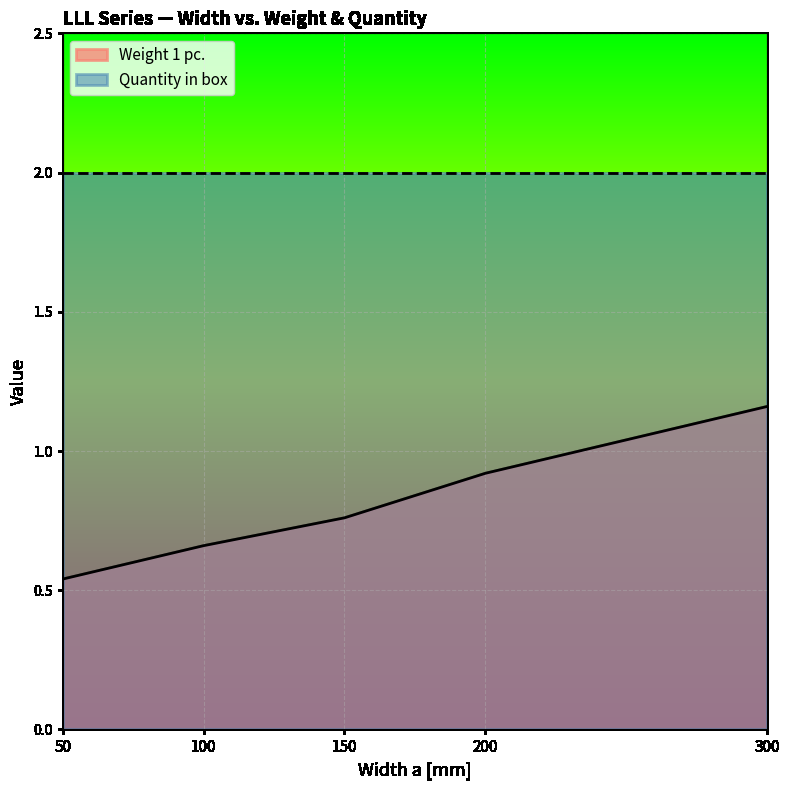

Which label corresponds to the largest value in the chart?

300